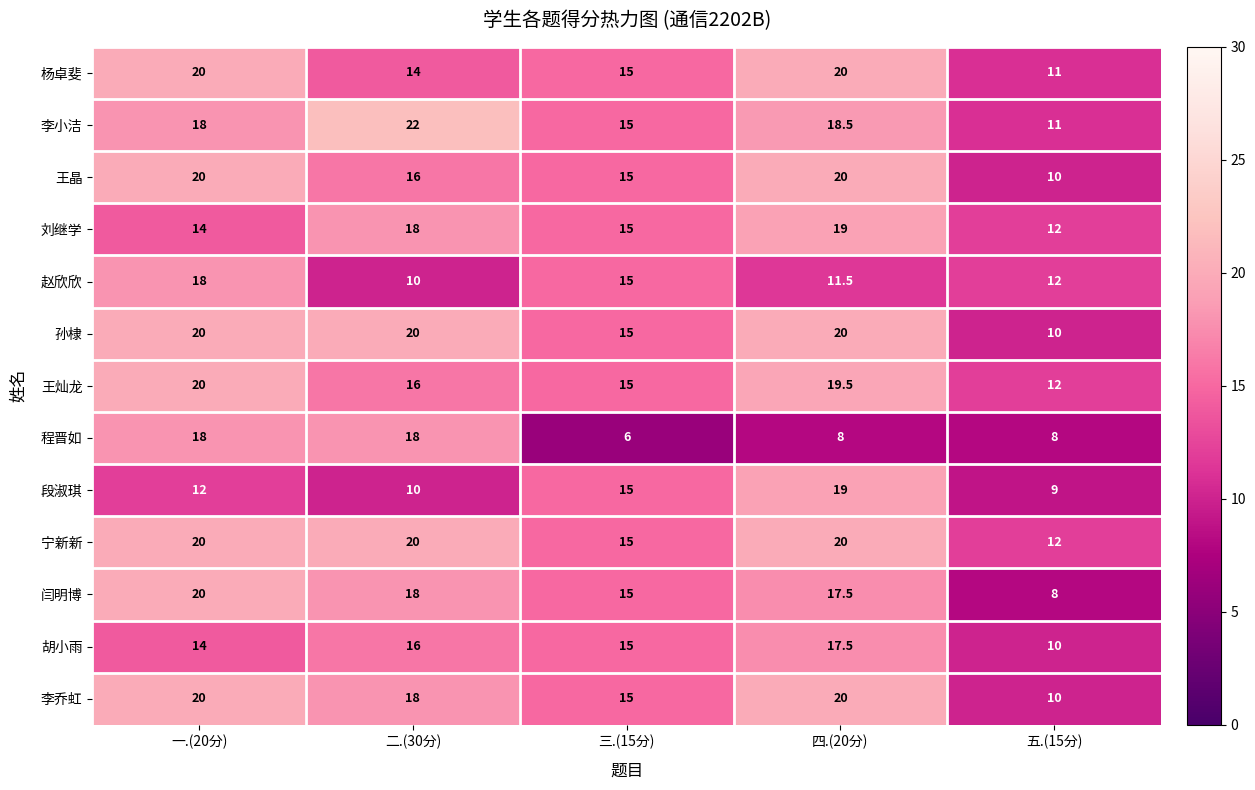

Which series changed the most between 一.(20分) and 三.(15分)?

程晋如